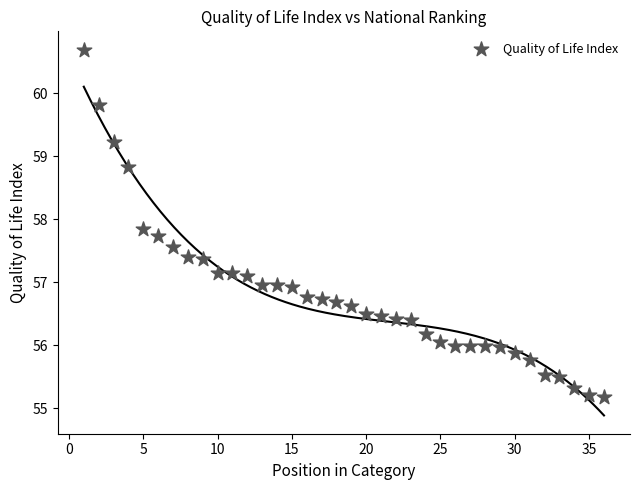

What is the range of Y values (max minus min)?

5.5